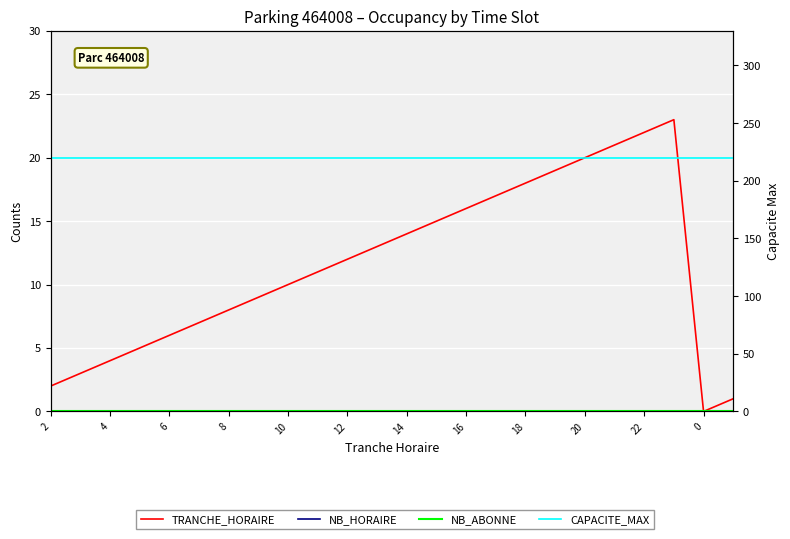

Which category has the highest value across all series?

2